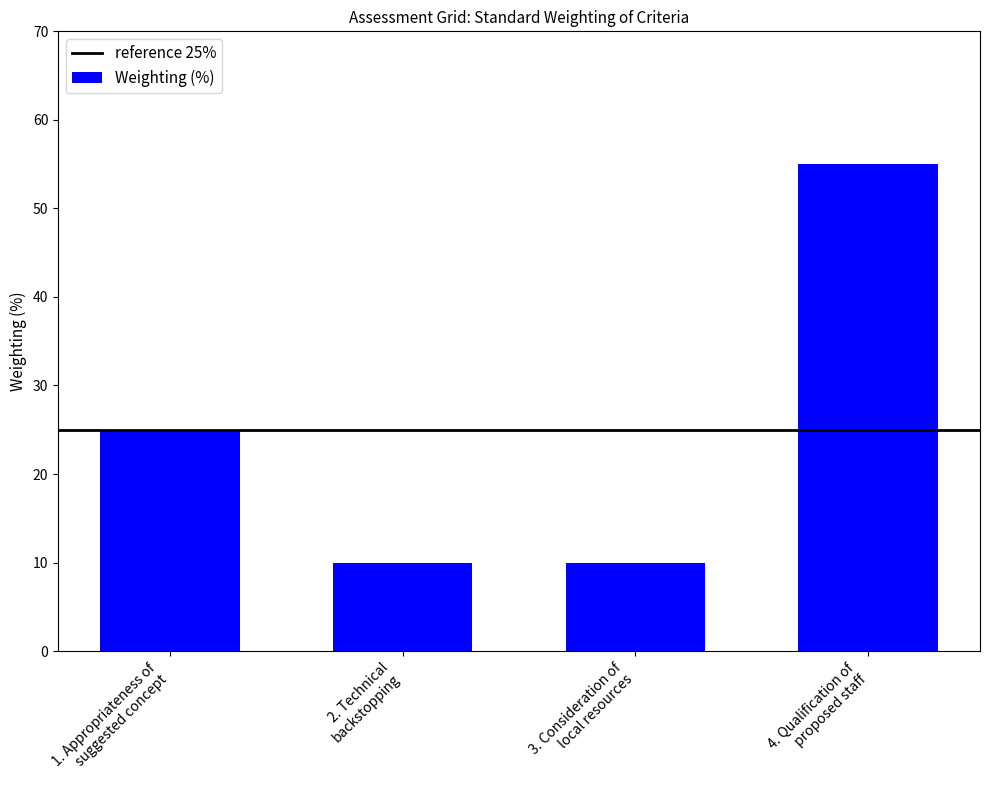

Is it true that the value at 2. Technical
backstopping is 14?

False